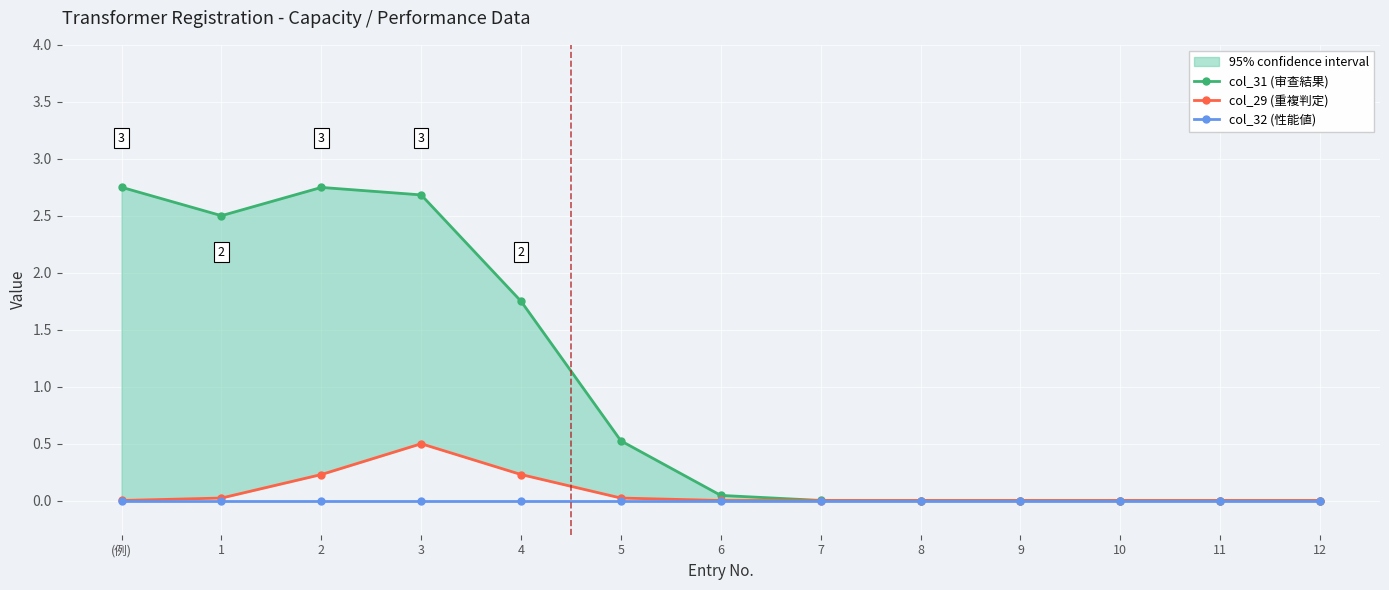

Is it true that col_32 (性能値) equals 0.0 at 4?

True